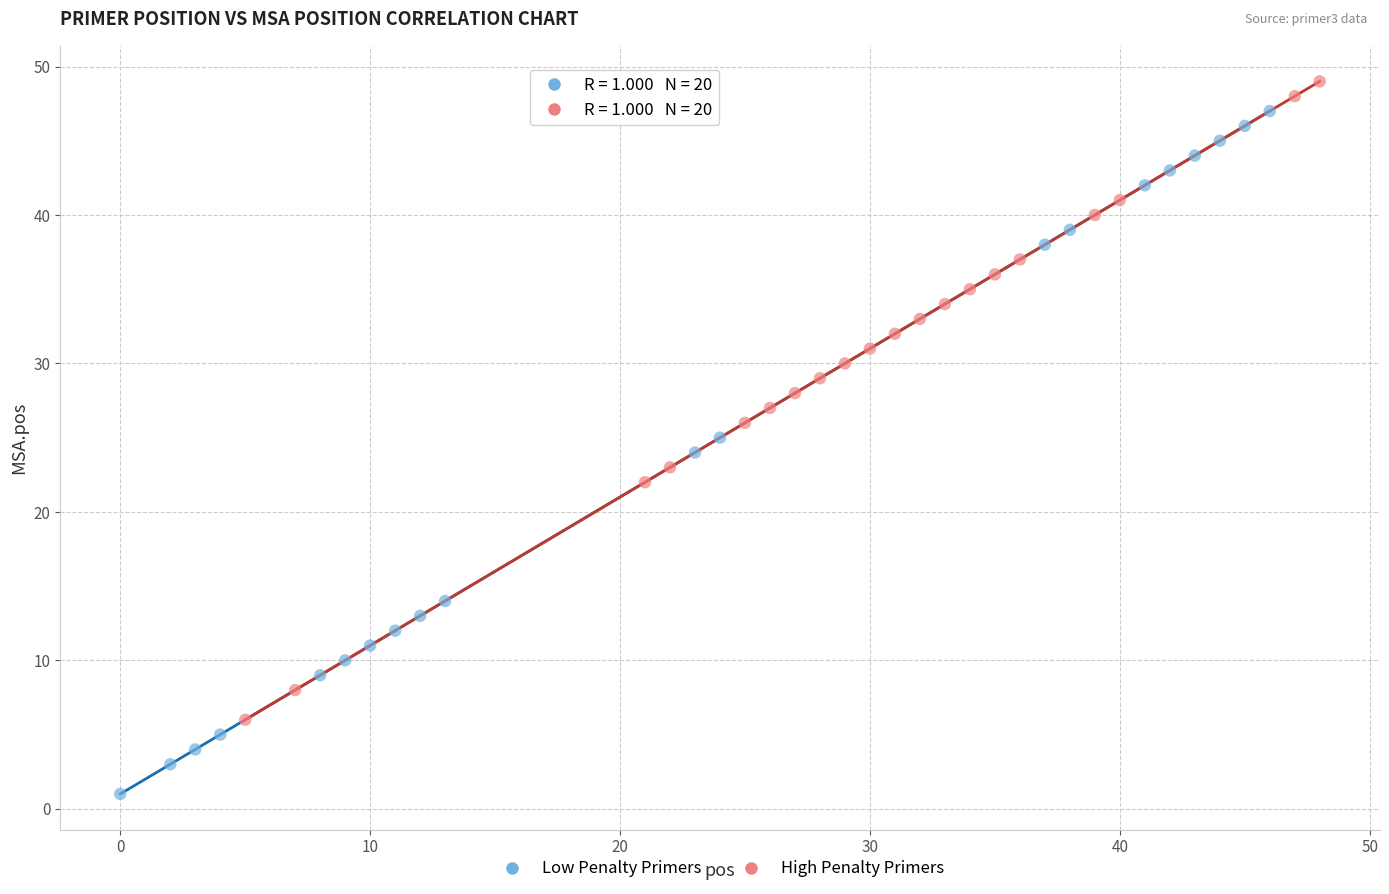

Which series reaches the minimum Y coordinate?

Low Penalty Primers